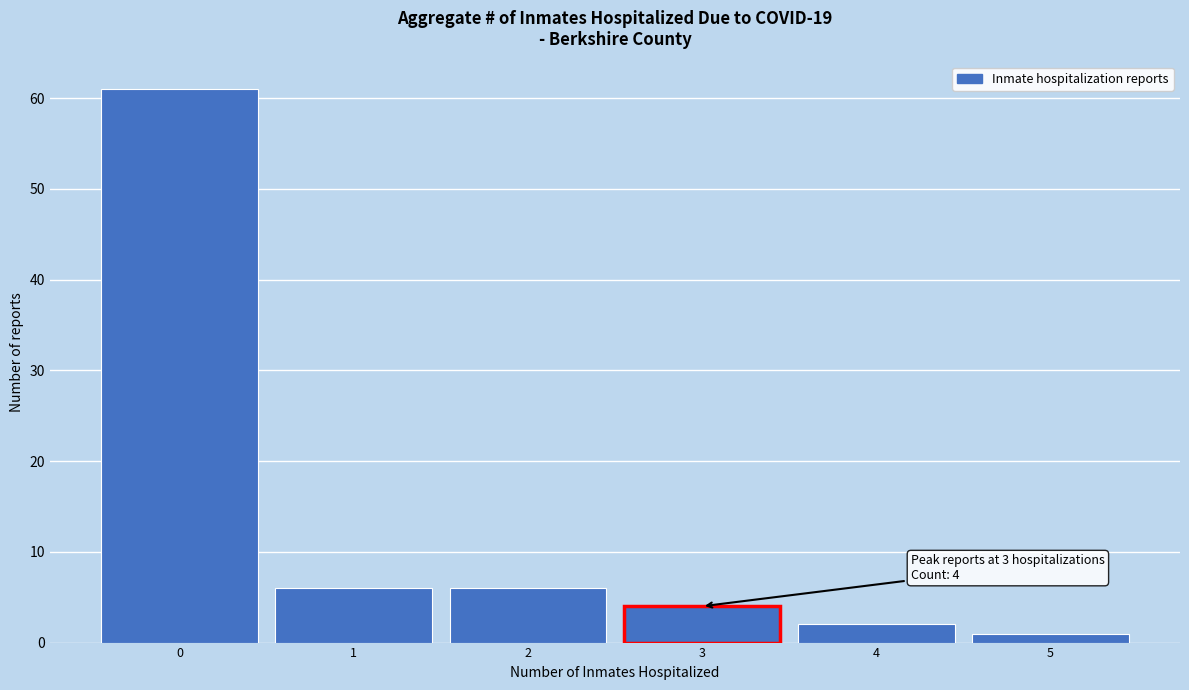

Over which range of the x-axis is the bar tallest?

-0.5 to 0.5